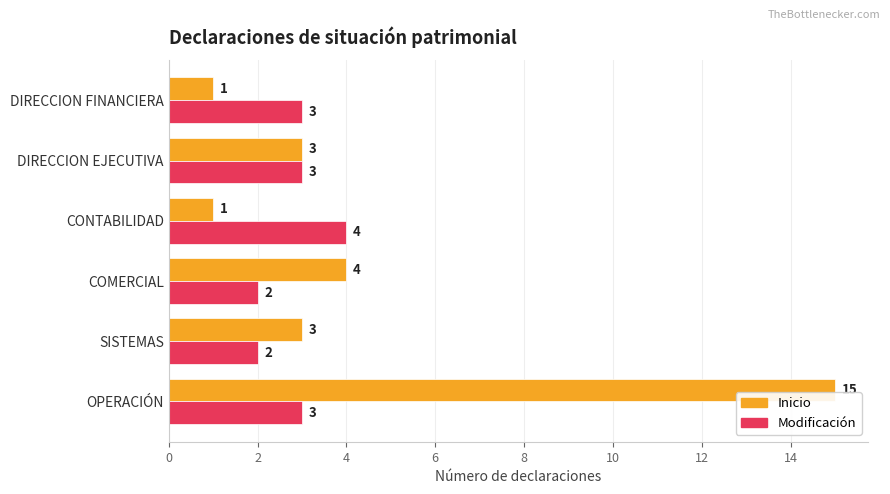

Is it true that Modificación equals 2 at SISTEMAS?

True